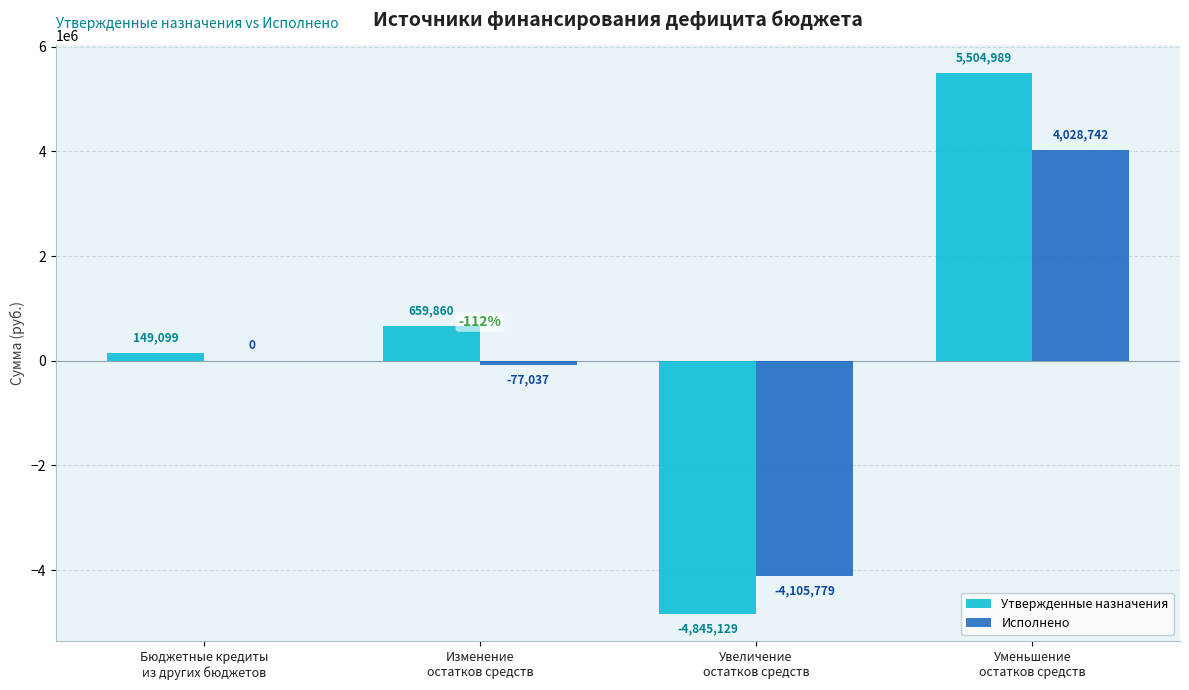

What is the spread (max minus min) of values at Увеличение
остатков средств?

739349.7